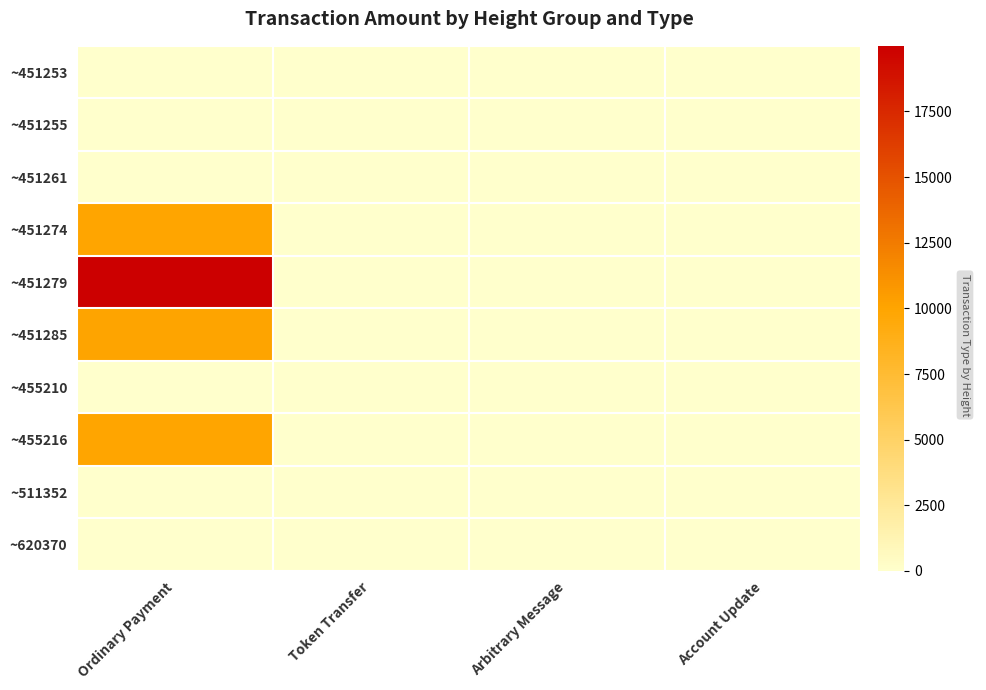

Which series has the widest spread of values?

~451279